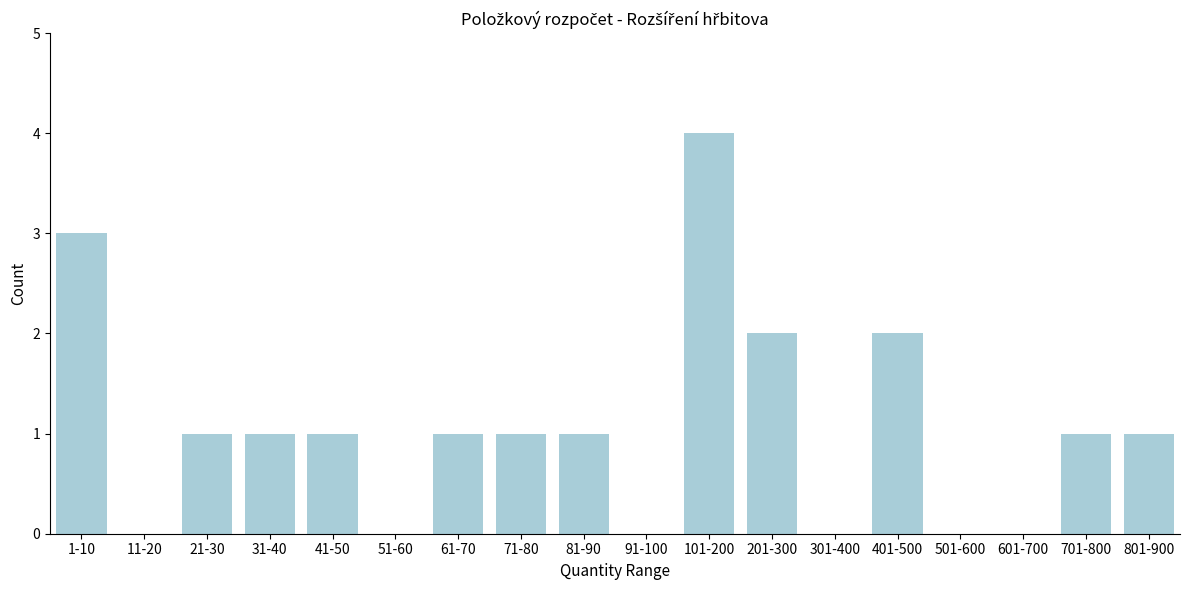

Reading left to right, extract all data points from this chart.

1-10=3	11-20=0	21-30=1	31-40=1	41-50=1	51-60=0	61-70=1	71-80=1	81-90=1	91-100=0	101-200=4	201-300=2	301-400=0	401-500=2	501-600=0	601-700=0	701-800=1	801-900=1